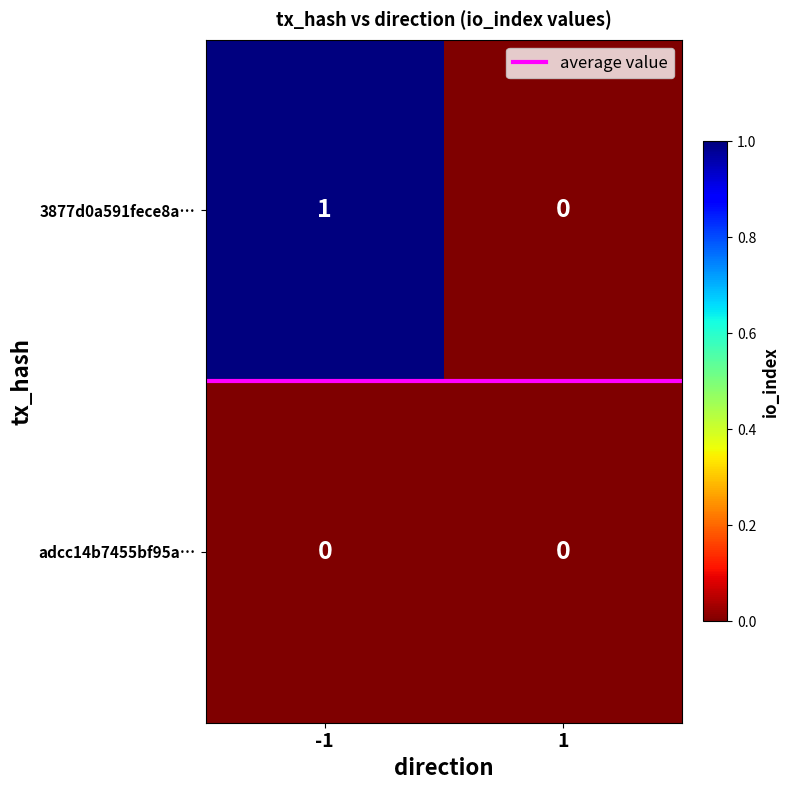

True or false: adcc14b7455bf95a6fce579ec3896623b008a05 has a value of 0 at 1.

True